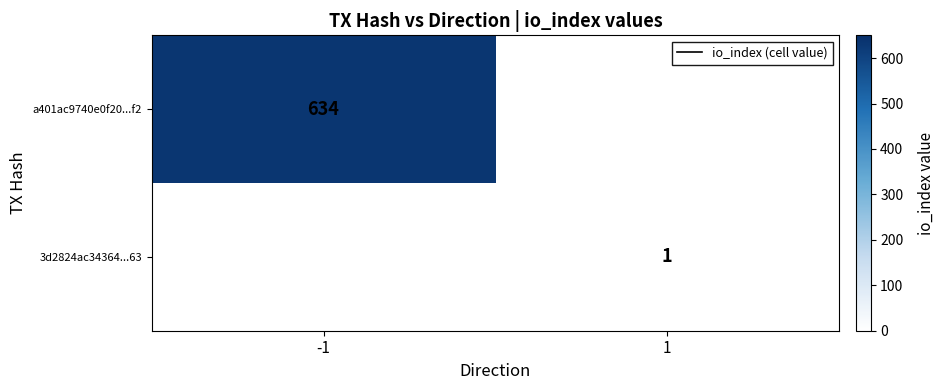

True or false: a401ac9740e0f20...f2 has a value of 1043 at -1.

False